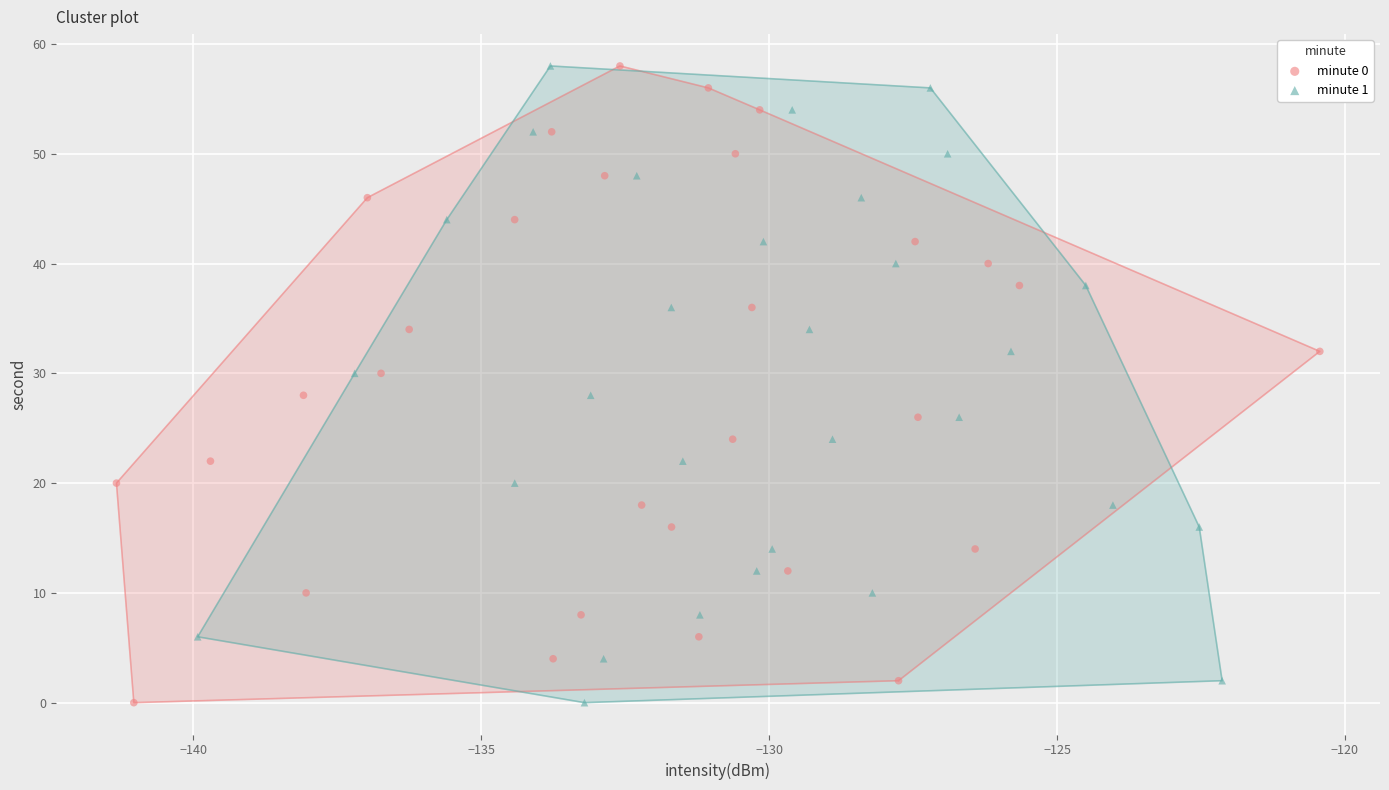

What are all the series names shown in the legend?

minute 0, minute 1